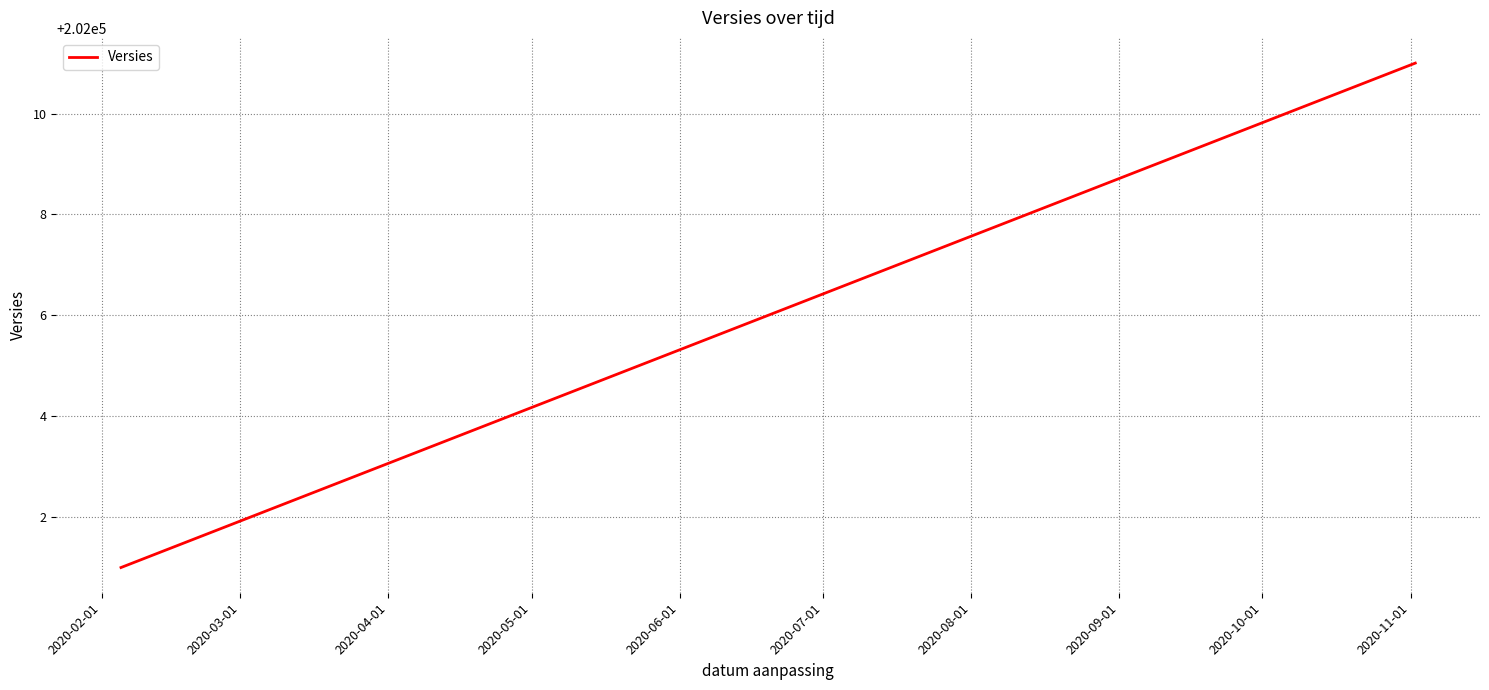

Is it true that the value at 2020-02-01 is 317801?

False